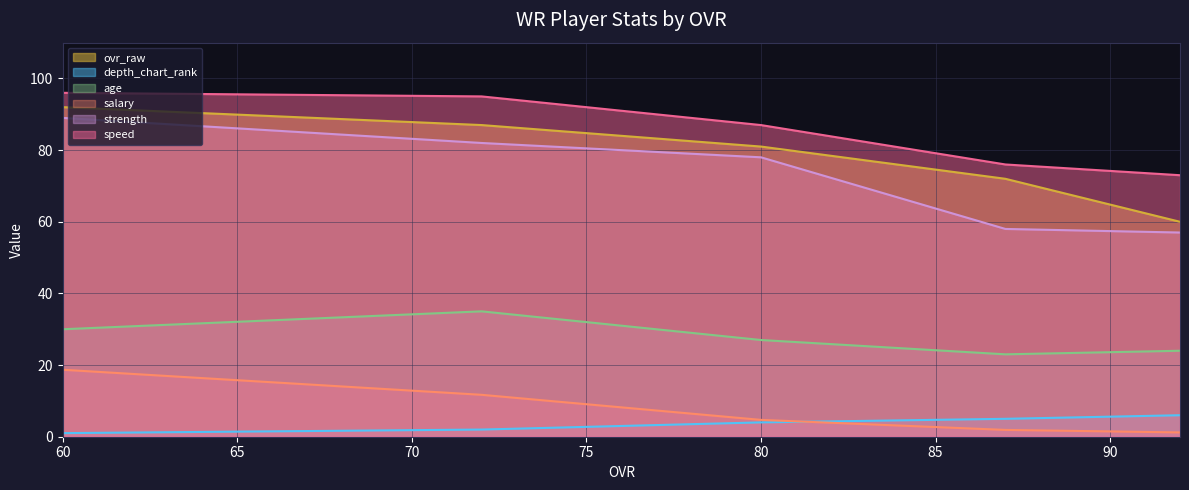

Is it true that age equals 30.3 at 87?

False